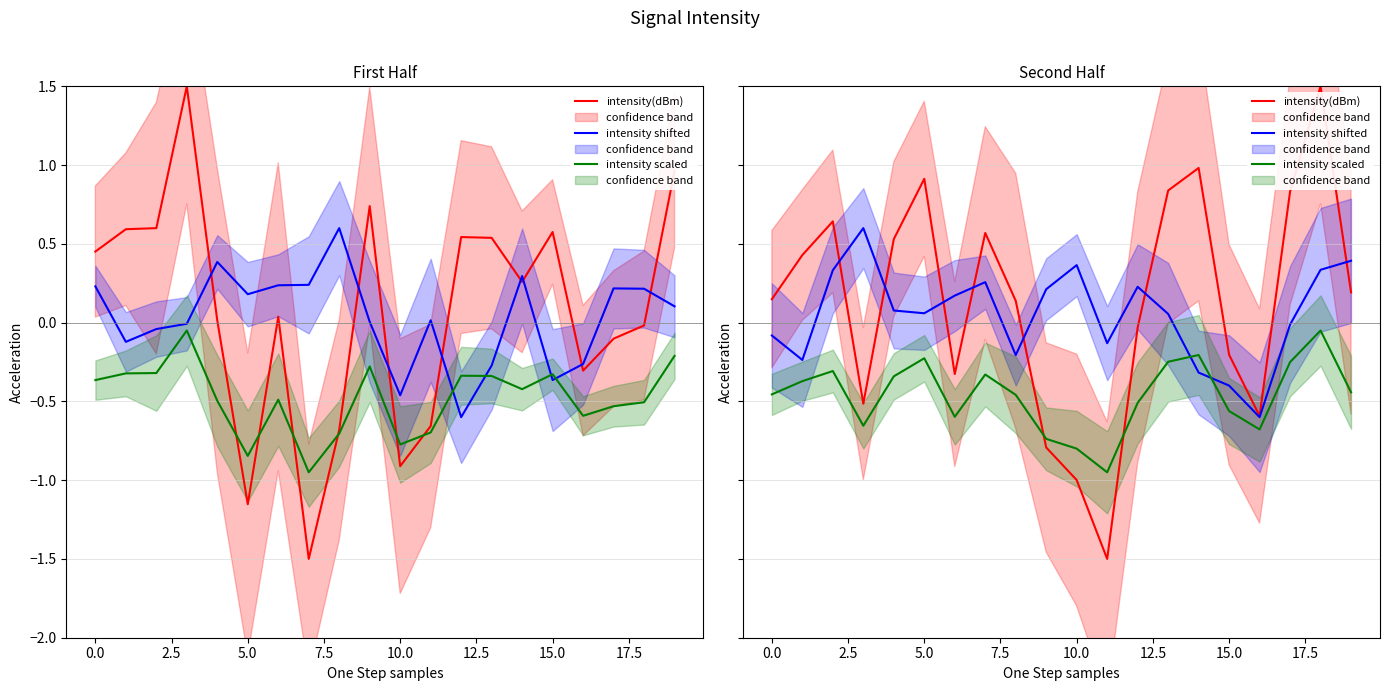

What is the label of the 19th point from the left?

18